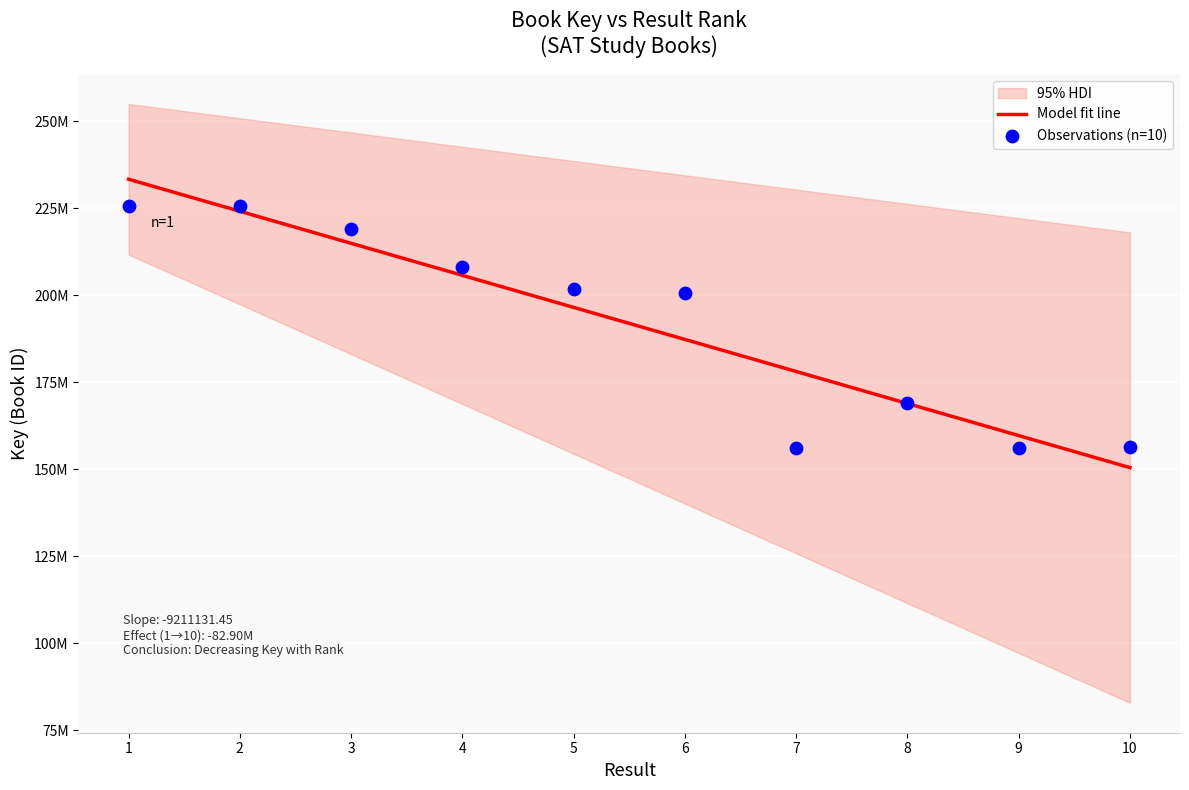

Between 8 and 2, which is larger?

2